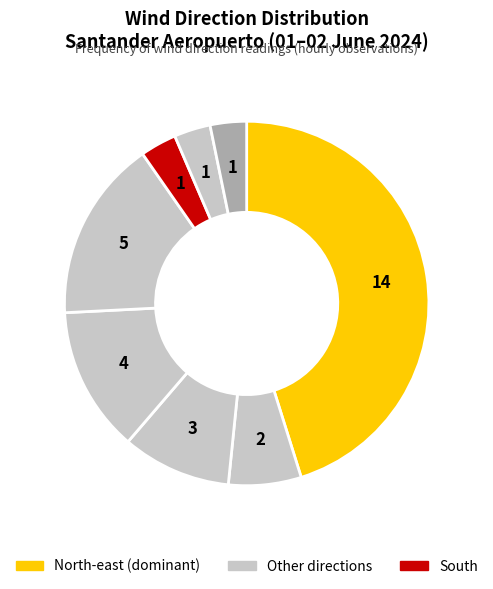

Rank the categories by value from lowest to highest.

South, East, Calm, North, North-west, West, South-west, North-east